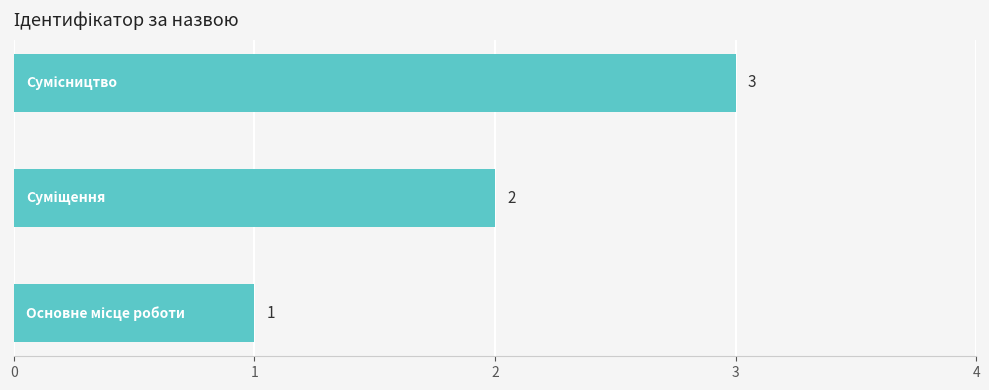

What is the sum of all values?

6